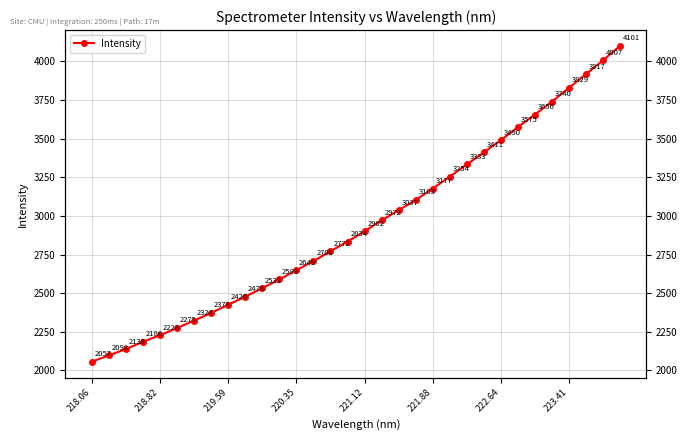

Reading left to right, extract all data points from this chart.

2056.6	2097.8	2138.4	2185.9	2228.2	2275.2	2323.5	2372.5	2425.9	2477.9	2533.0	2588.9	2648.7	2708.3	2772.0	2834.0	2901.6	2971.8	3037.0	3103.4	3177.2	3254.2	3333.1	3411.5	3490.2	3574.6	3656.3	3739.7	3828.7	3917.2	4006.7	4100.8